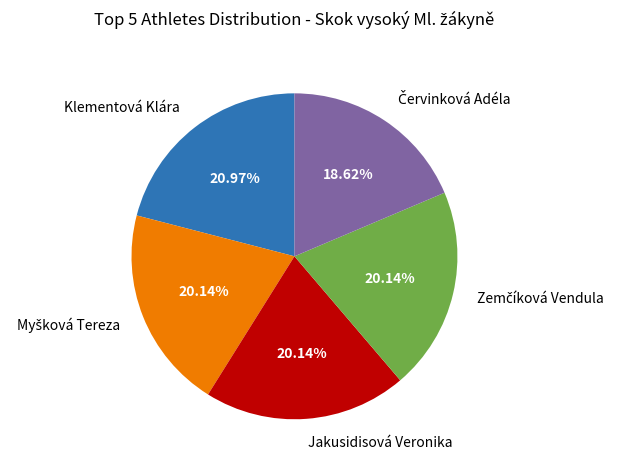

How many slices are in this pie chart?

5